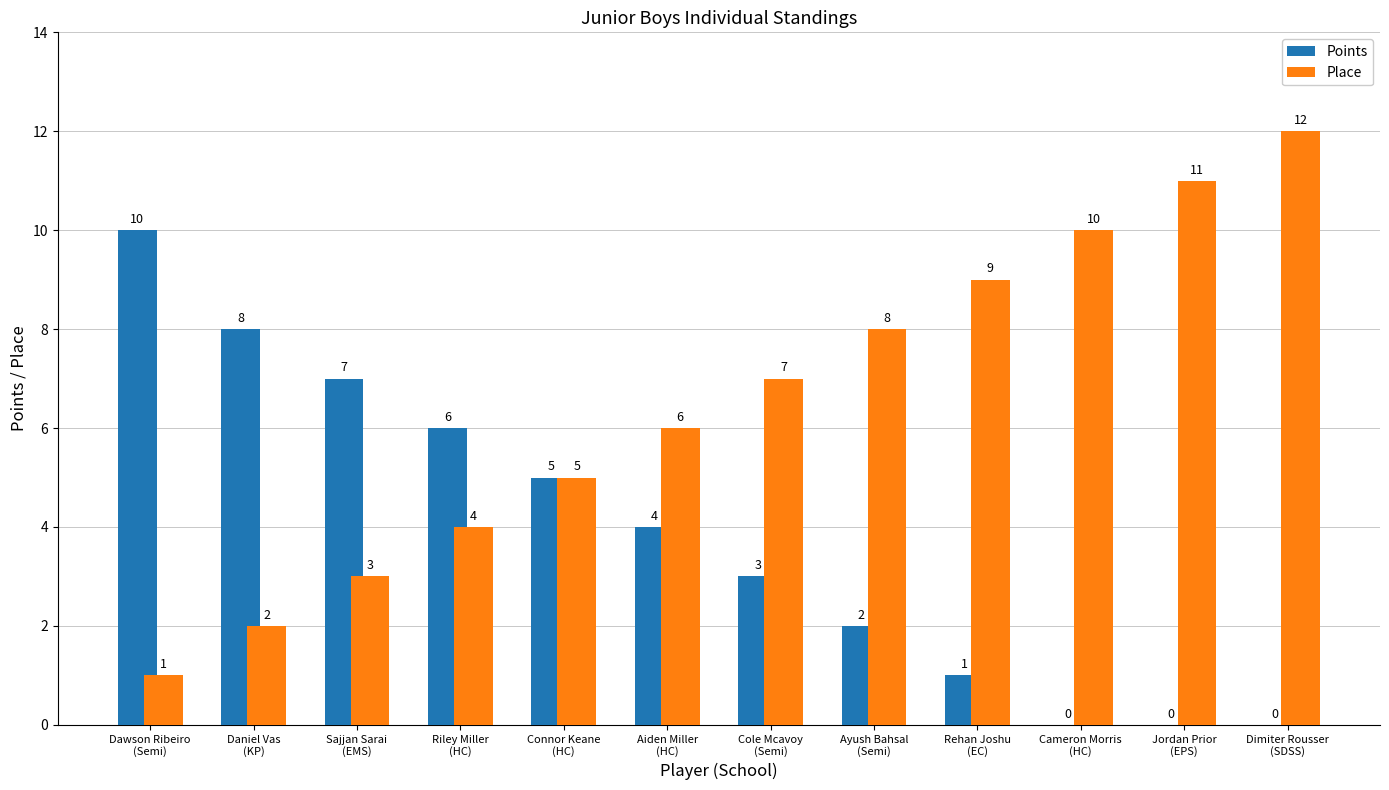

What is the difference between the Points values at Rehan Joshu
(EC) and Cameron Morris
(HC)?

1